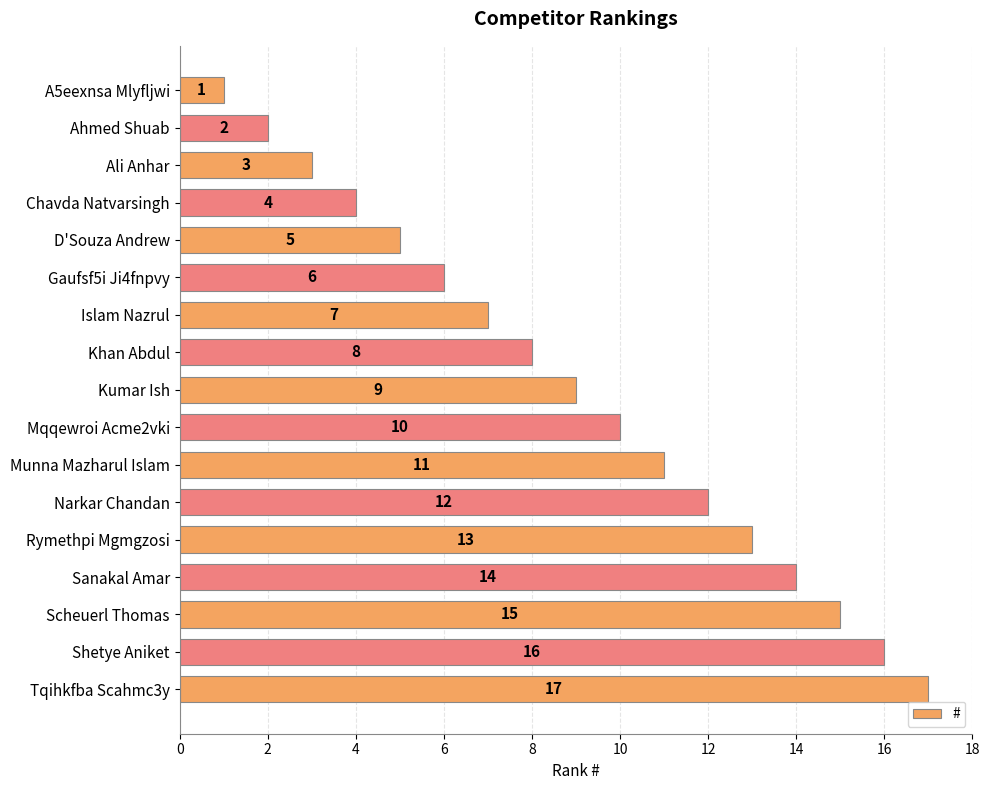

What is the average value?

9